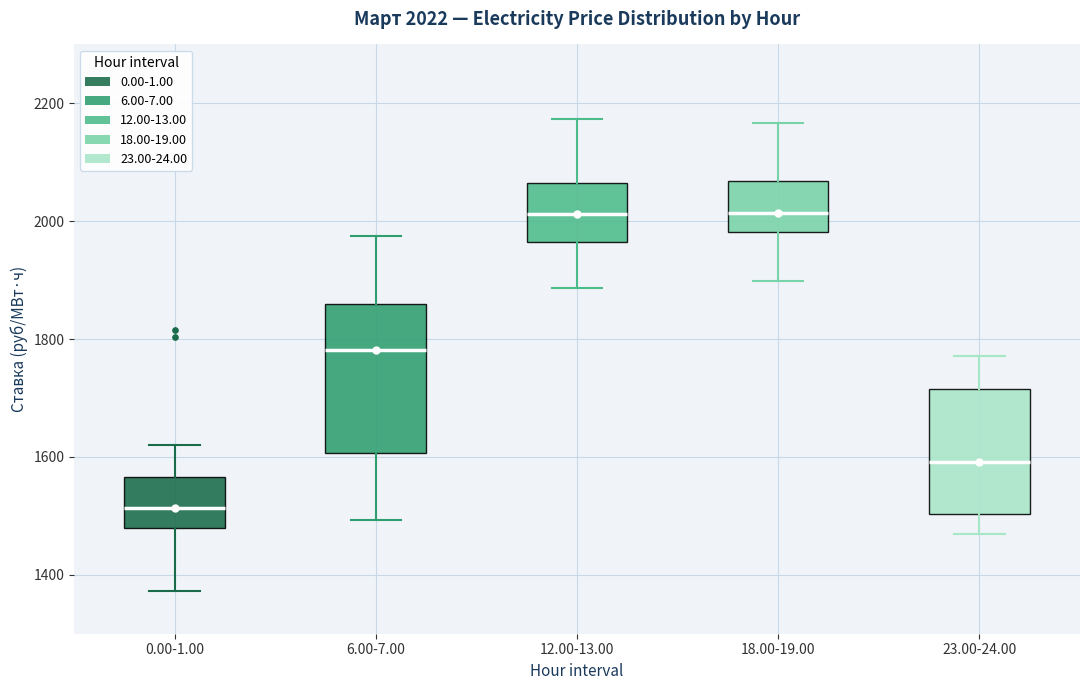

Which box is the tallest, from its lower edge to its upper edge?

6.00-7.00